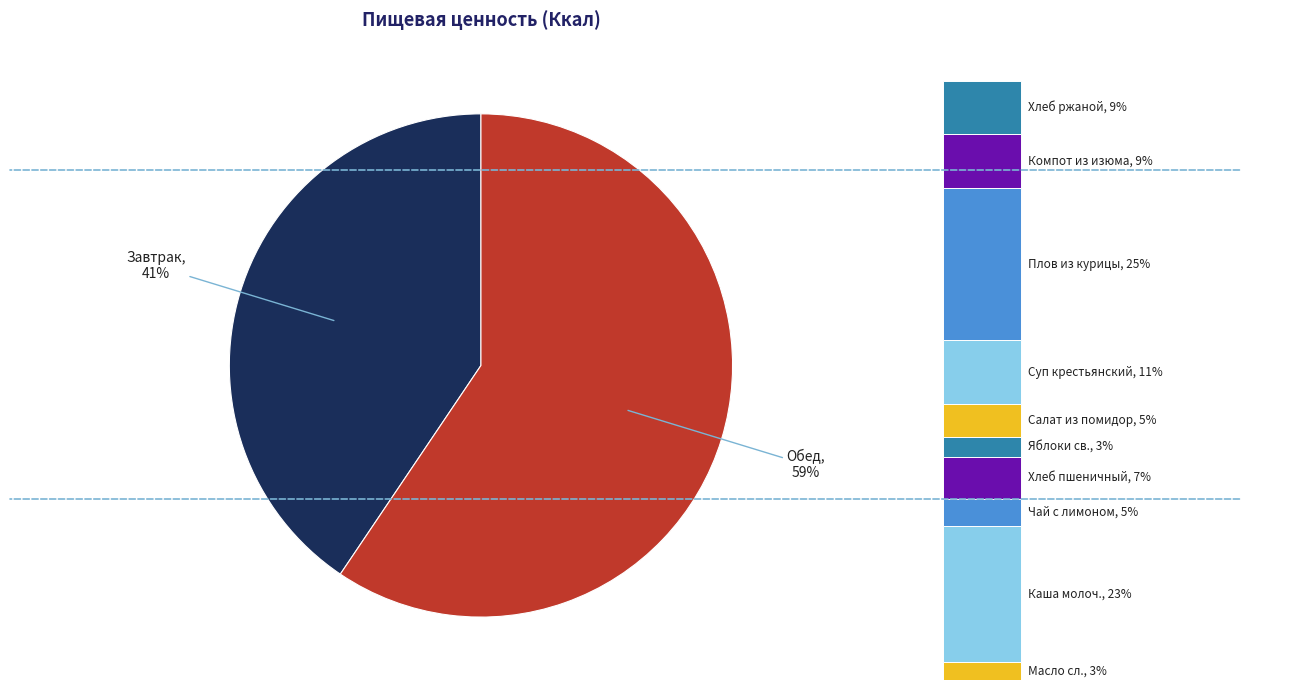

Do Завтрак and Обед together represent more than half of the pie?

Yes